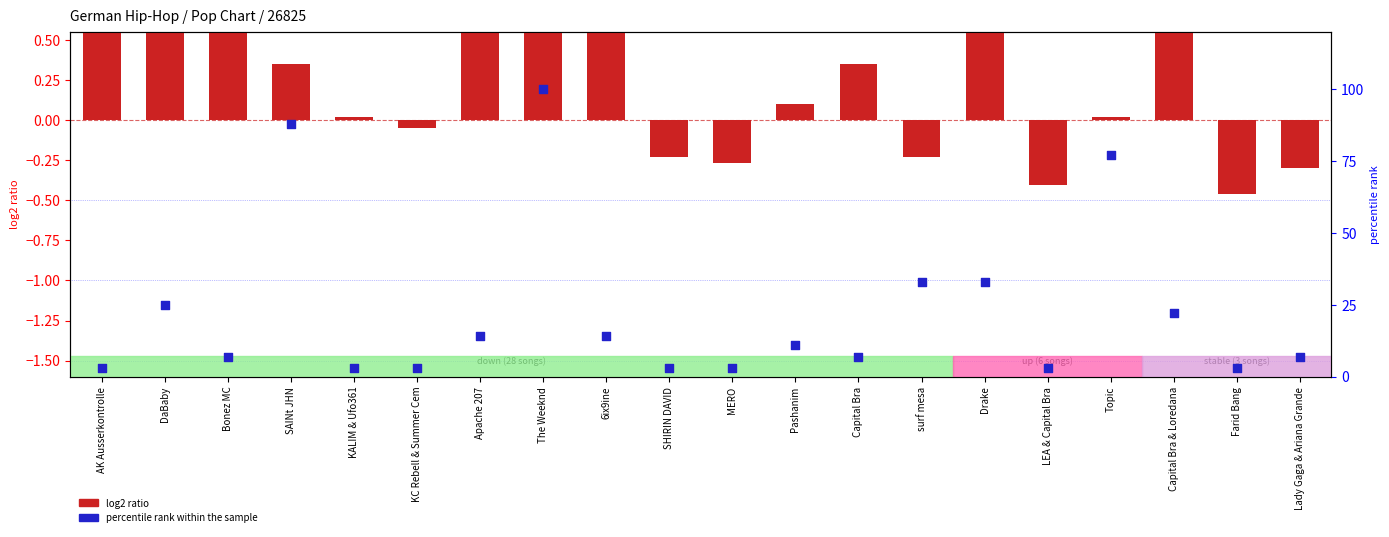

What is the total value across all series at DaBaby?

25.6